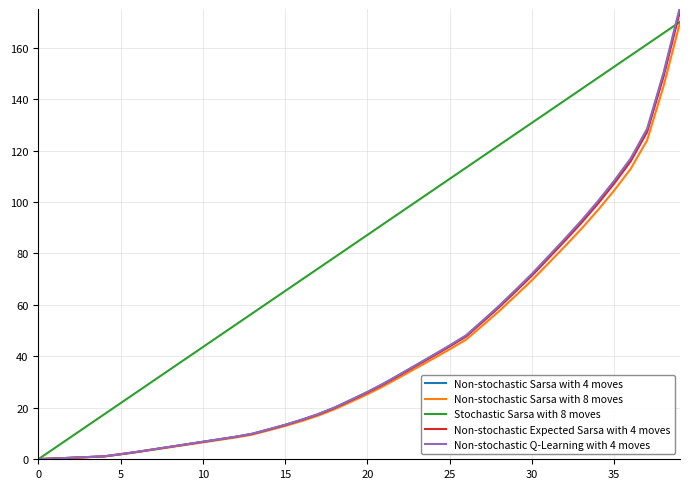

Which series has the largest total across all categories?

Stochastic Sarsa with 8 moves